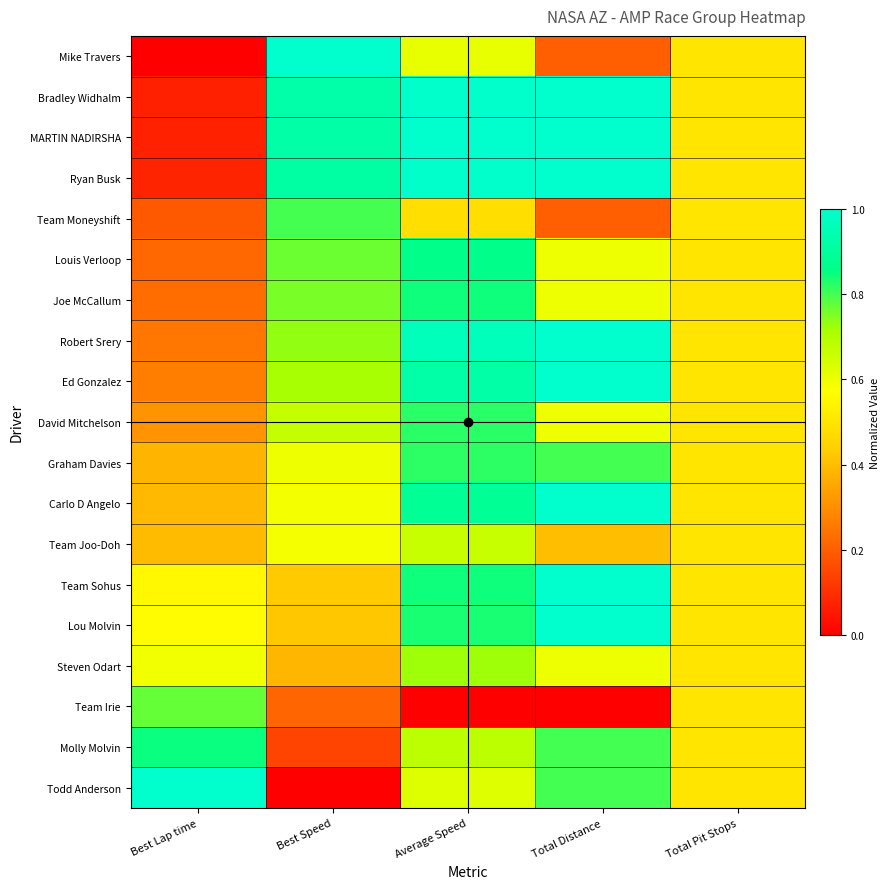

At how many categories does at least one series exceed 0?

5